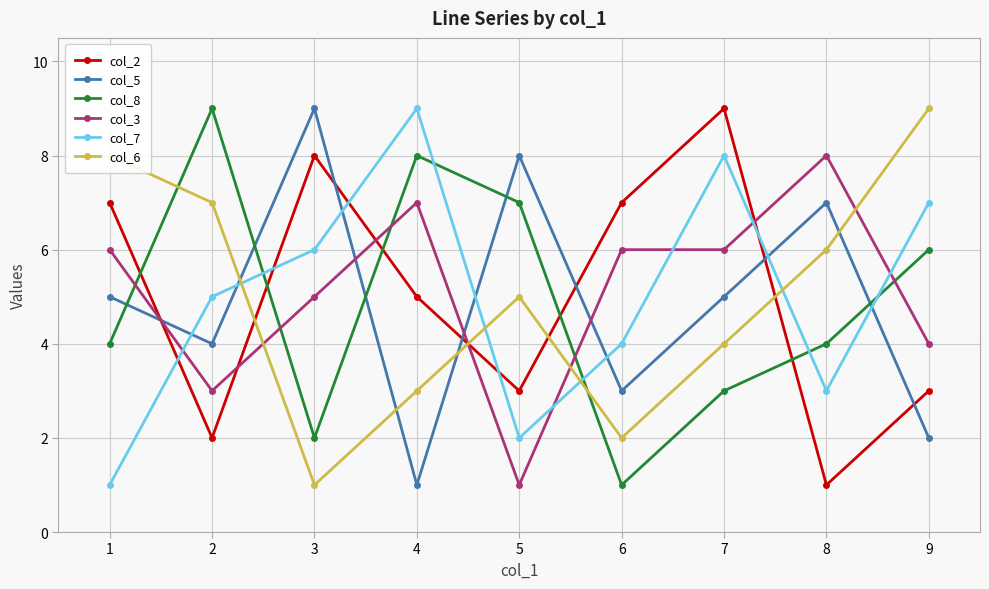

At 3, list the series in order from largest to smallest.

col_5, col_2, col_7, col_3, col_8, col_6